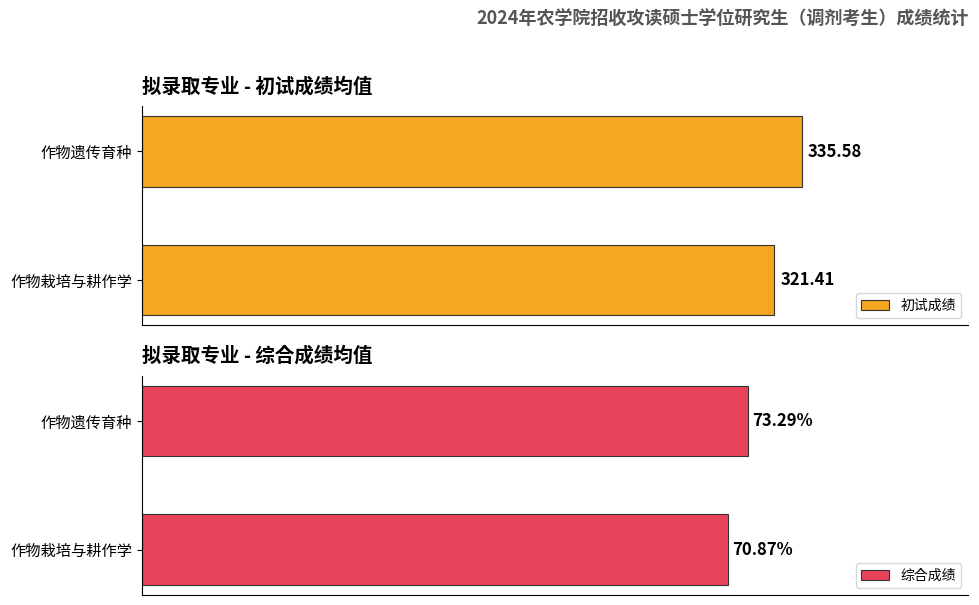

What is the average value of the 初试成绩 series?

328.5